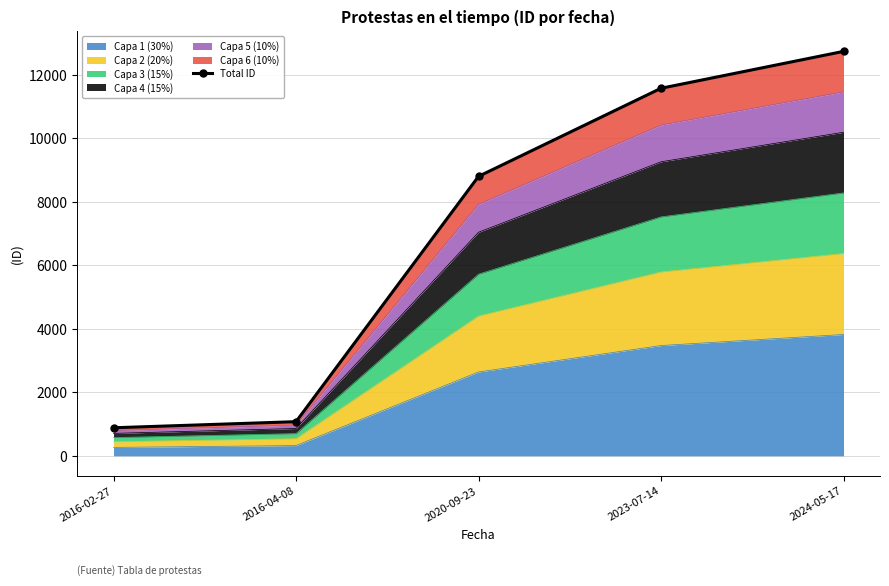

Which category has the lowest value across all series?

2016-02-27